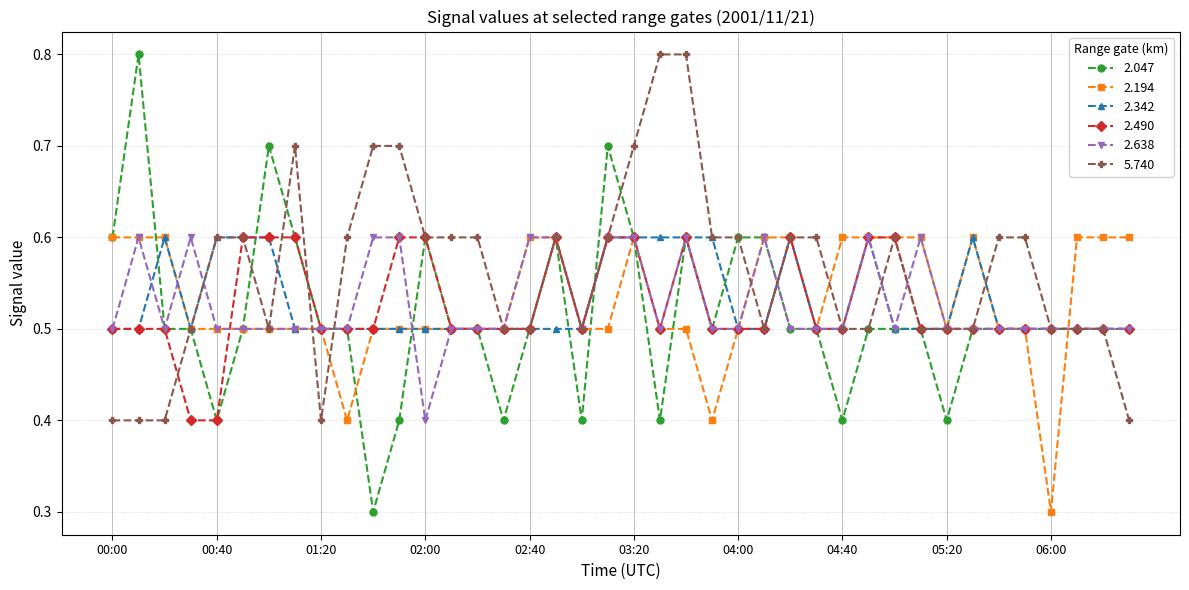

Which series has the largest total across all categories?

5.740